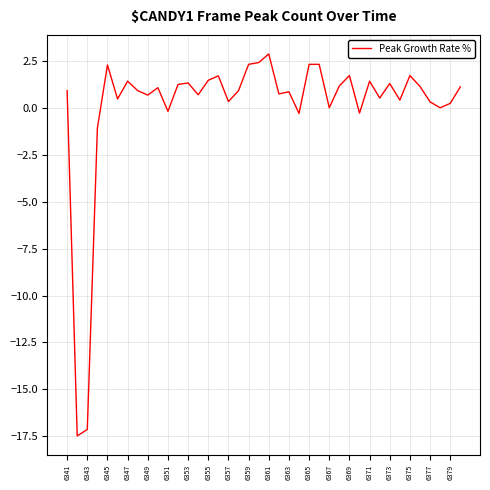

What is the maximum value shown in the chart?

2.9